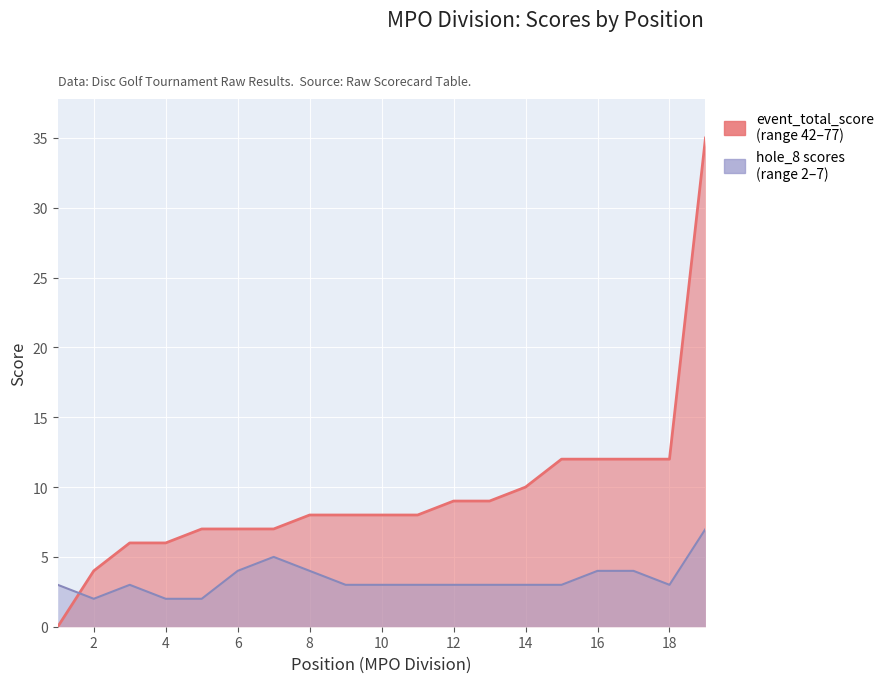

Between 3 and 19, which is larger?

19